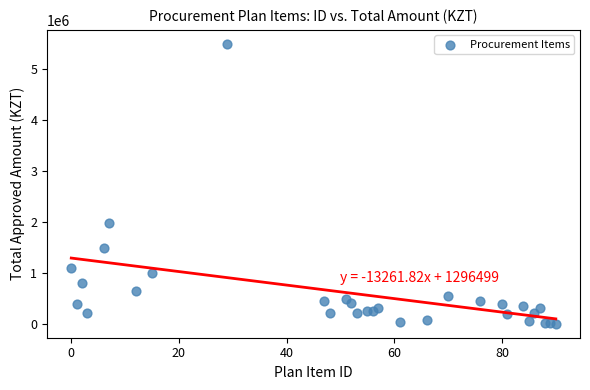

What Y value in the scatter plot is closest to 2753750?

1990000